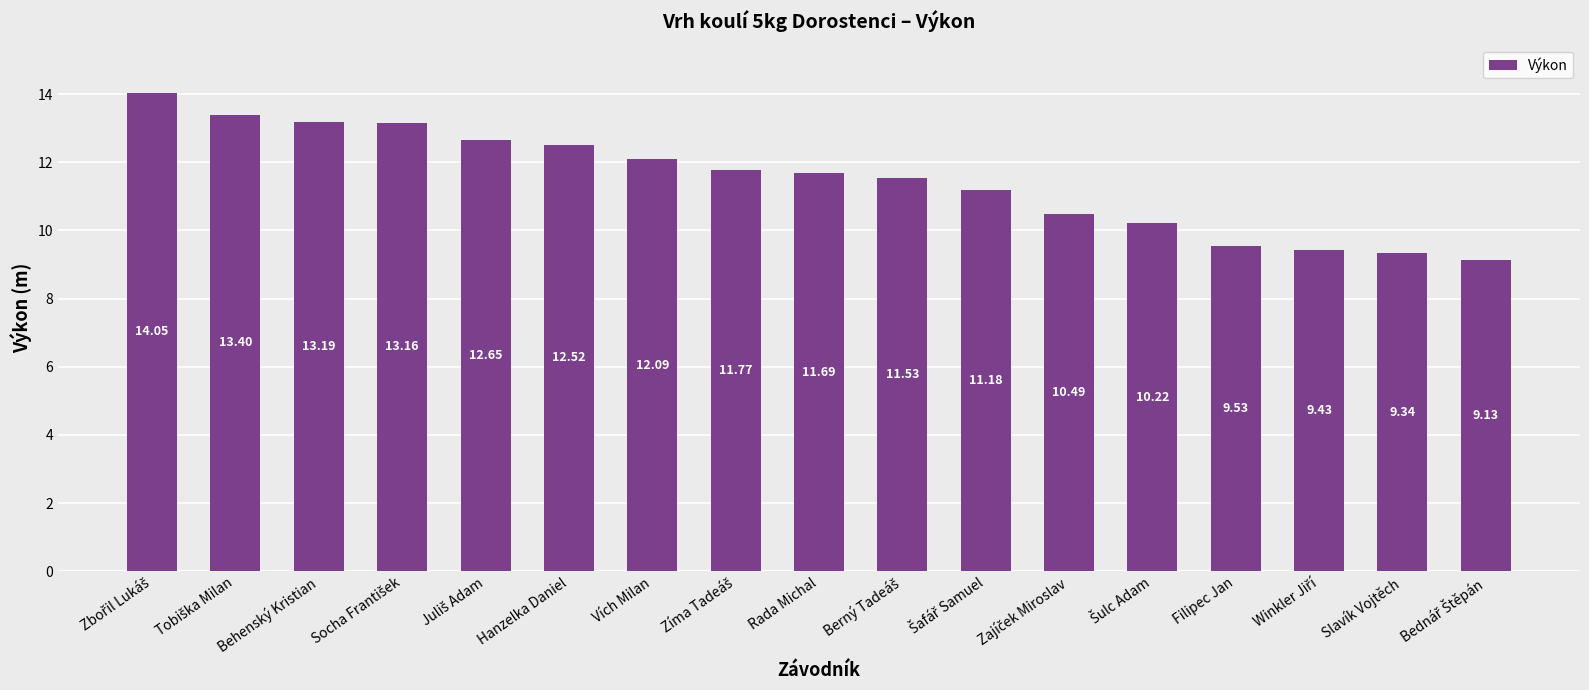

Does the chart contain any negative values?

No